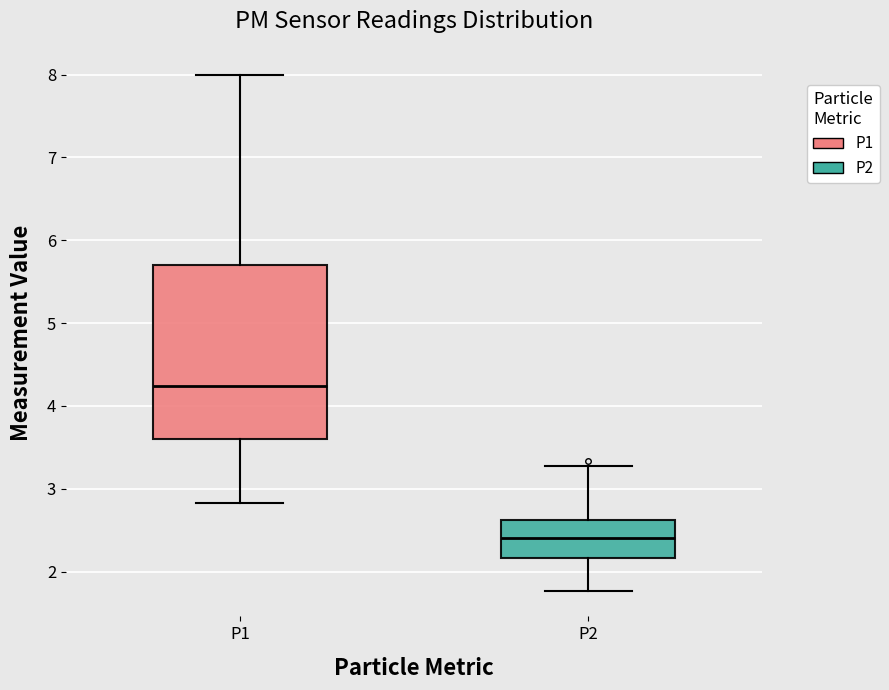

Which box is the tallest, from its lower edge to its upper edge?

P1